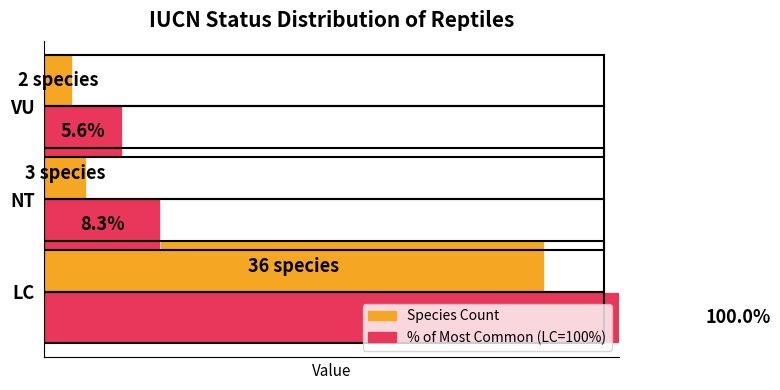

What value does the % of Most Common series have at VU?

5.6